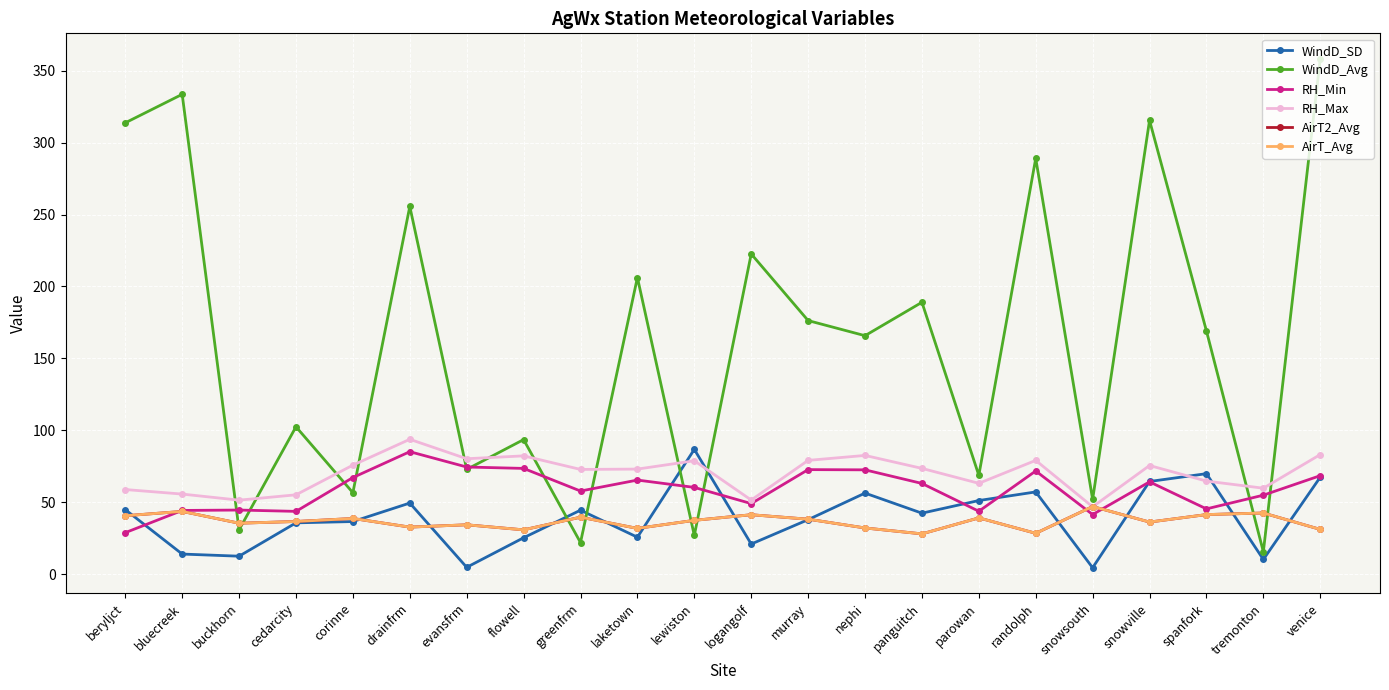

At which label does RH_Min first exceed 63?

corinne